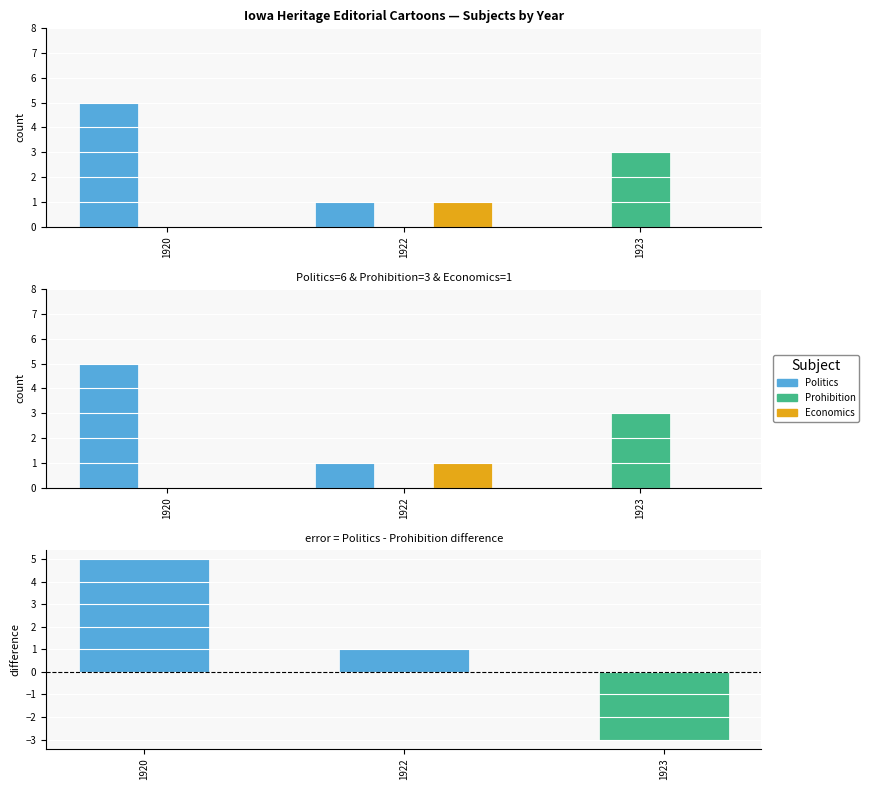

What is the sum of all Economics values?

1